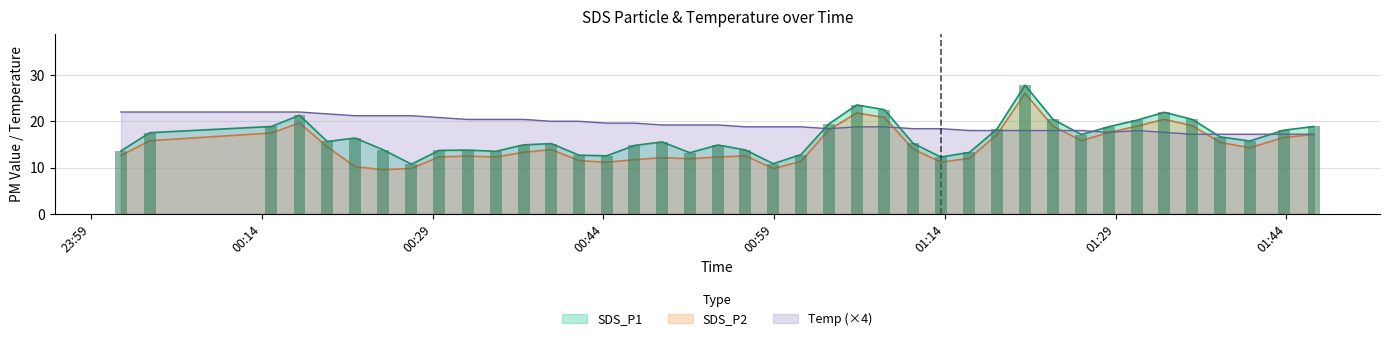

The SDS_P2 series shows 10.2 at 2022/11/08 00:22:12. True or false?

True